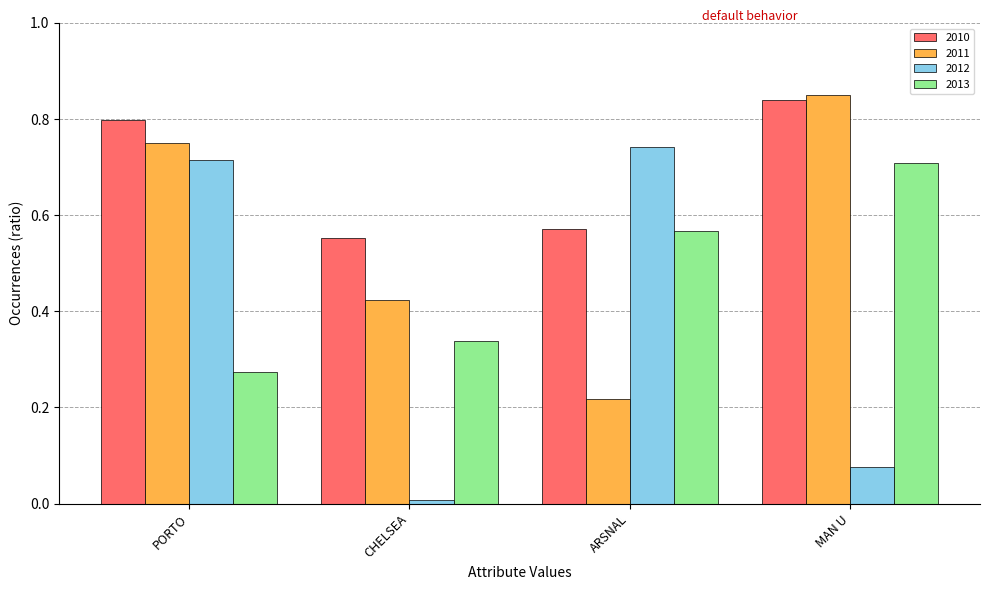

Does the chart contain any negative values?

No